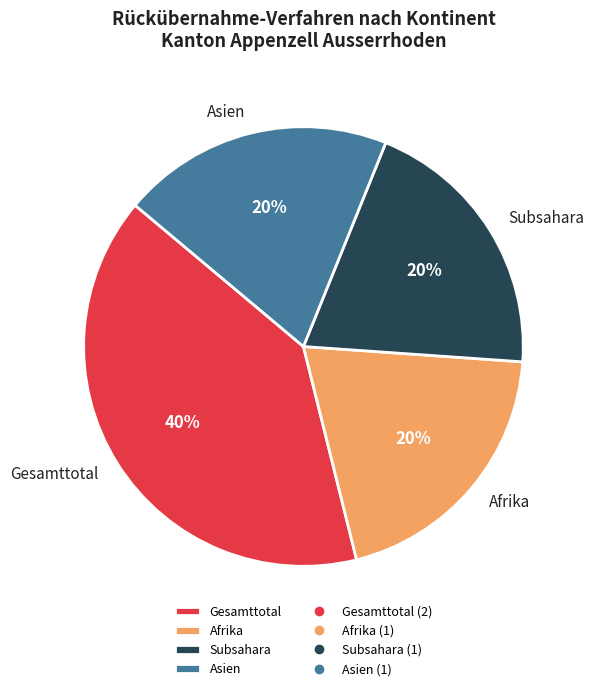

To the nearest percent, what percentage of the pie is Subsahara?

20%